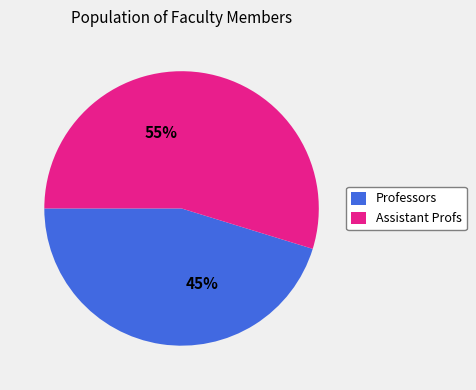

True or false: Professors accounts for 45% of the total.

True